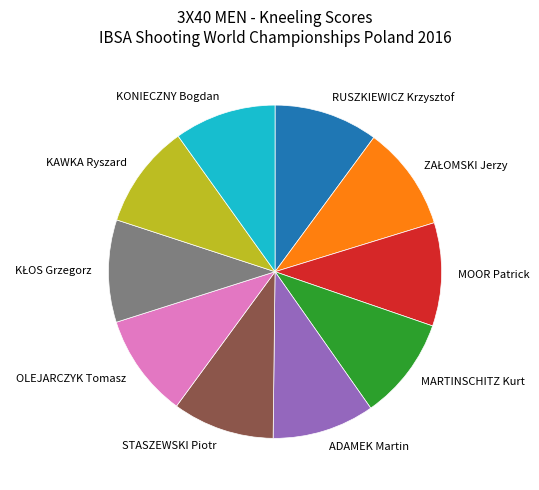

The STASZEWSKI Piotr slice represents 2% of the pie. True or false?

False